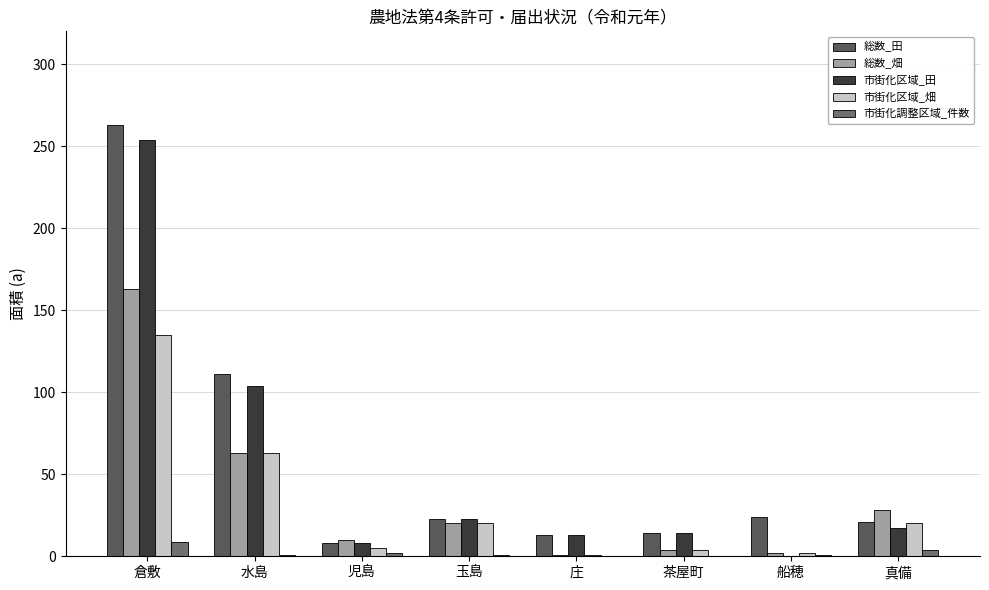

What are all the series names shown in the legend?

総数_田, 総数_畑, 市街化区域_田, 市街化区域_畑, 市街化調整区域_件数